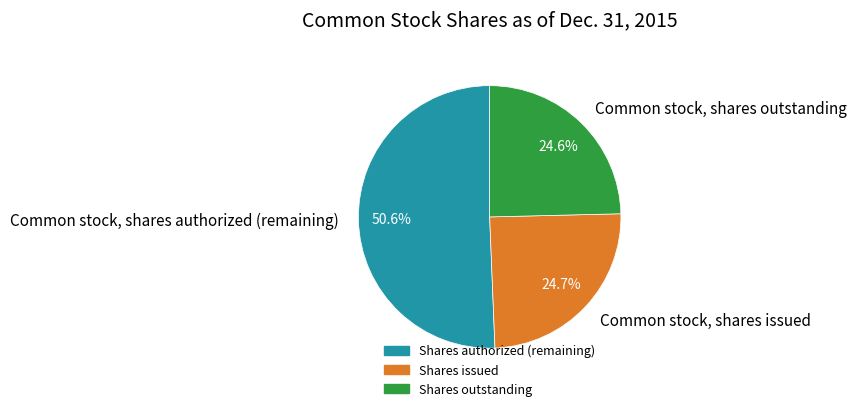

Which has a higher value, Common stock, shares authorized (remaining) or Common stock, shares issued?

Common stock, shares authorized (remaining)